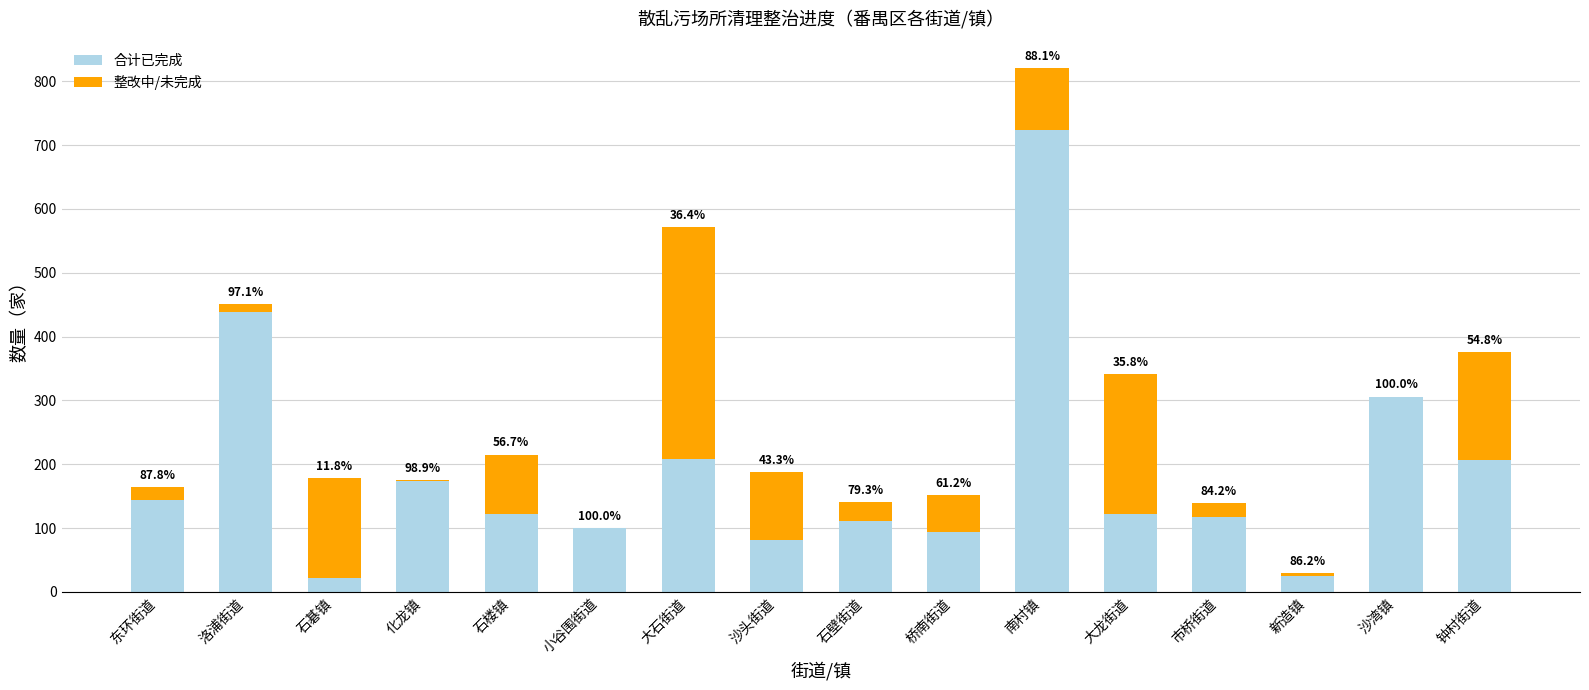

List the labels in order of 合计已完成 value, largest first.

南村镇, 洛浦街道, 沙湾镇, 大石街道, 钟村街道, 化龙镇, 东环街道, 石楼镇, 大龙街道, 市桥街道, 石壁街道, 小谷围街道, 桥南街道, 沙头街道, 新造镇, 石碁镇